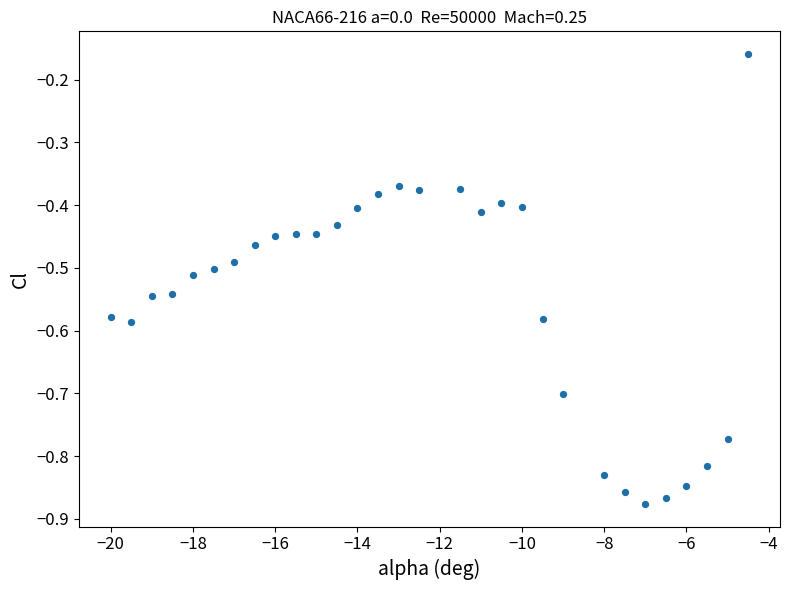

What is the range of Y values (max minus min)?

0.7